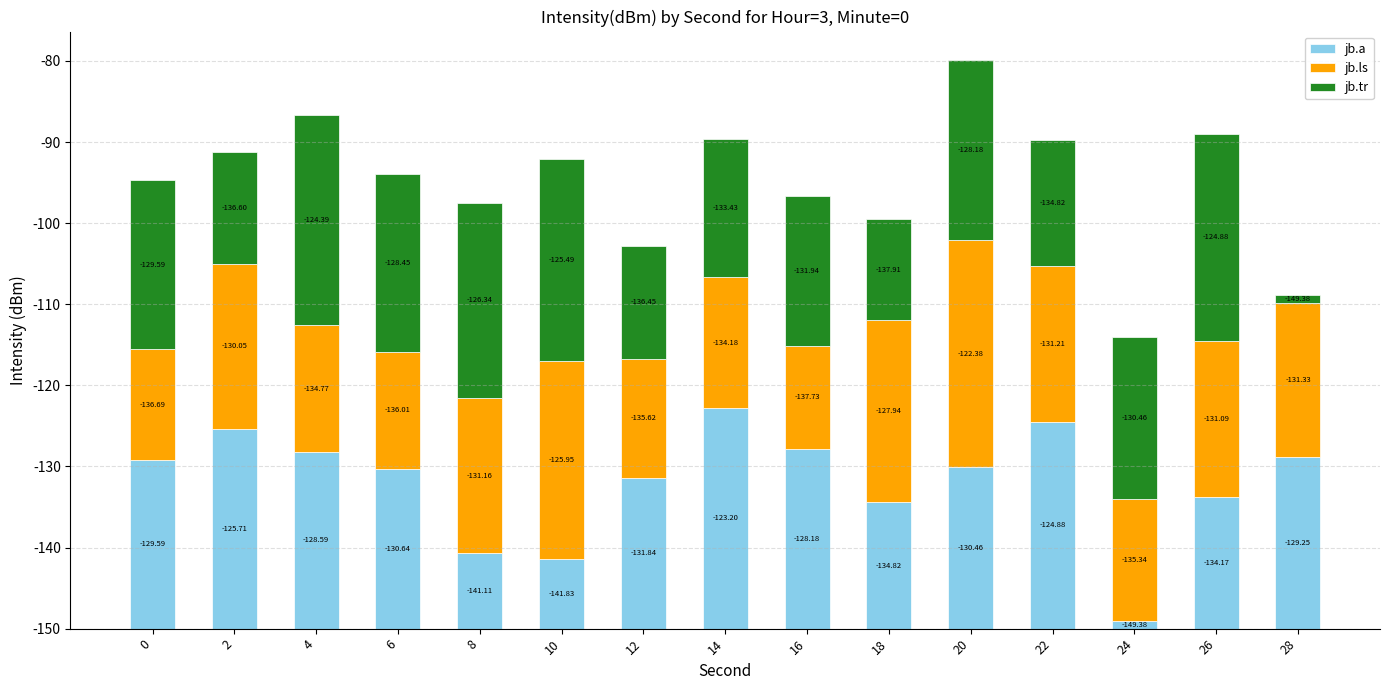

Which series has the largest total across all categories?

jb.tr